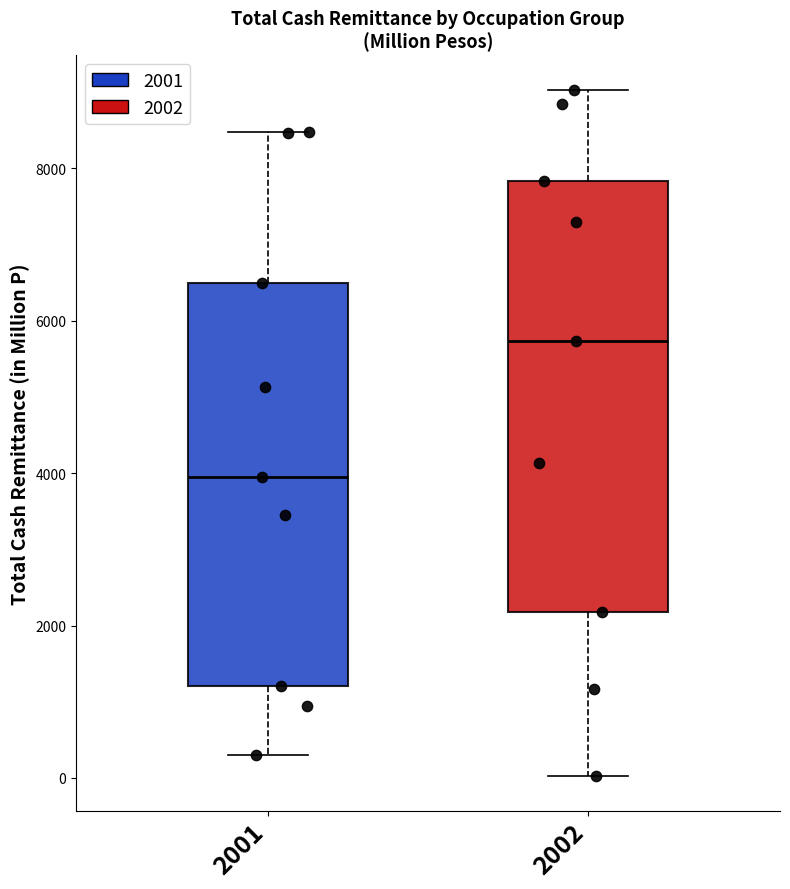

Where does the lower whisker of the box at x = 2002 end on the y-axis? The values are not printed on the chart, so give them approximately, as read against the axis.

0